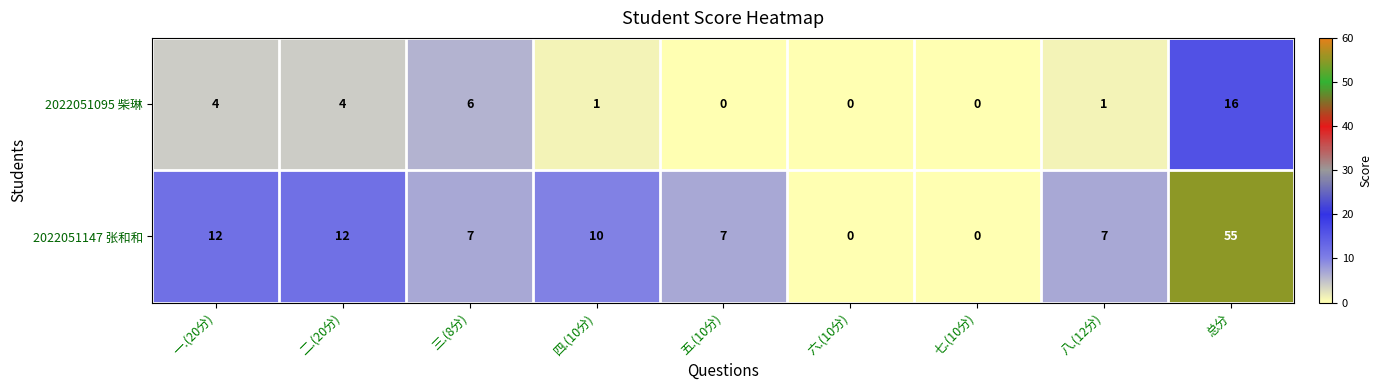

Rank the series by their average value, from highest to lowest.

2022051147 张和和, 2022051095 柴琳